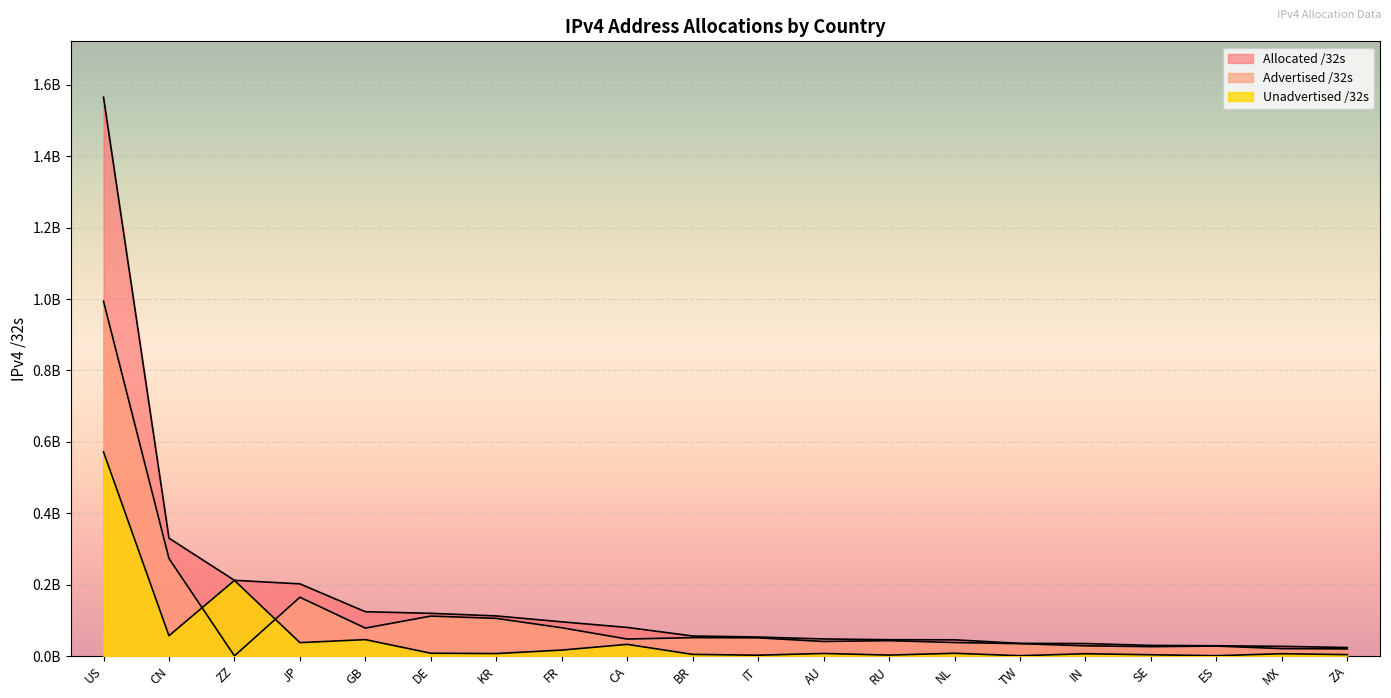

Where is Advertised /32s nearest to the value 496929906?

CN